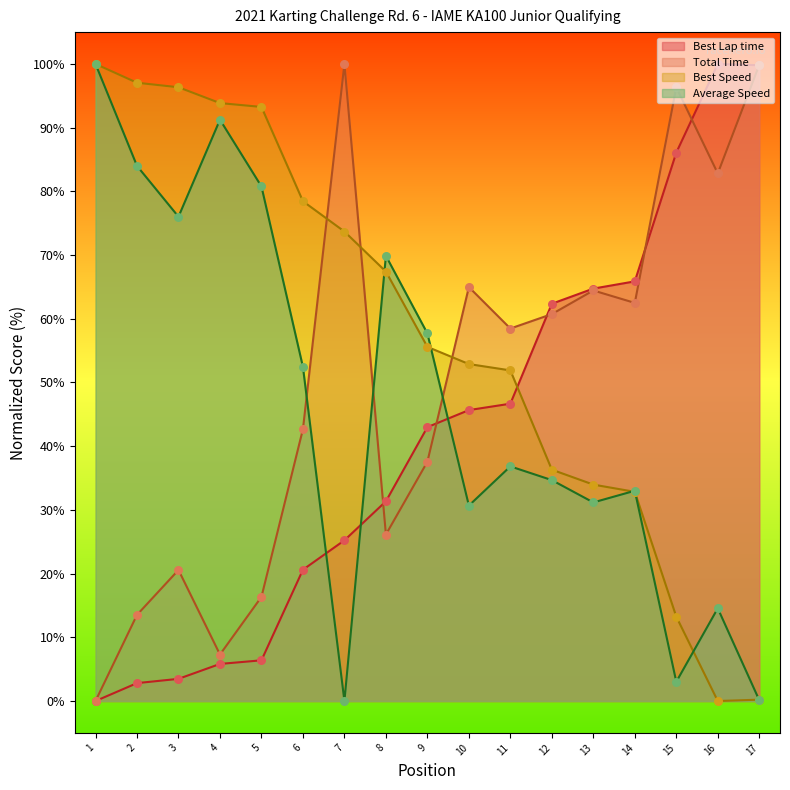

Which series reaches the minimum Y coordinate?

Best Lap time